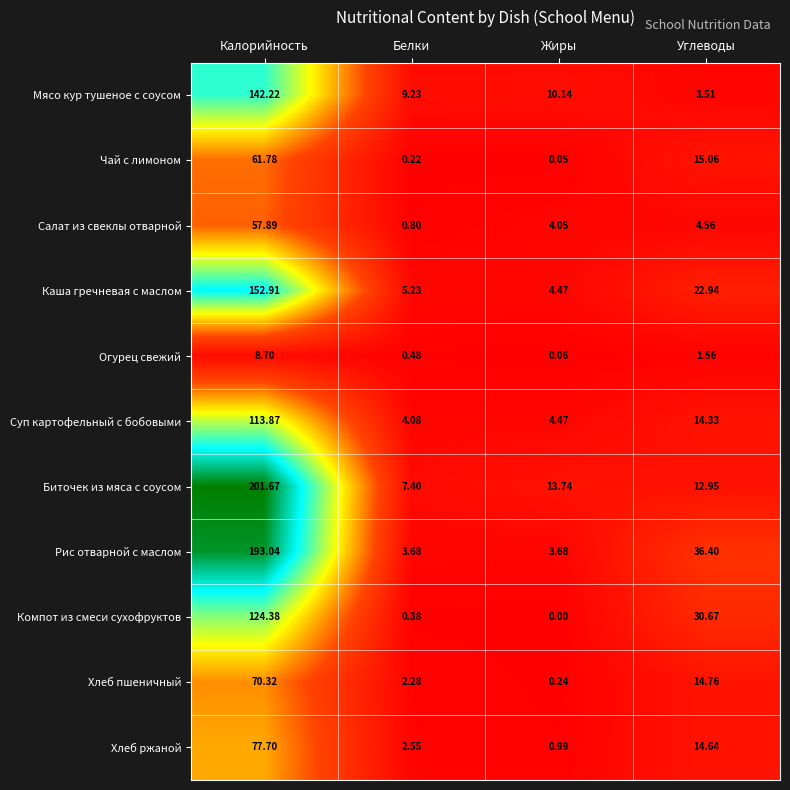

At which category is the sum across all series the highest?

Калорийность